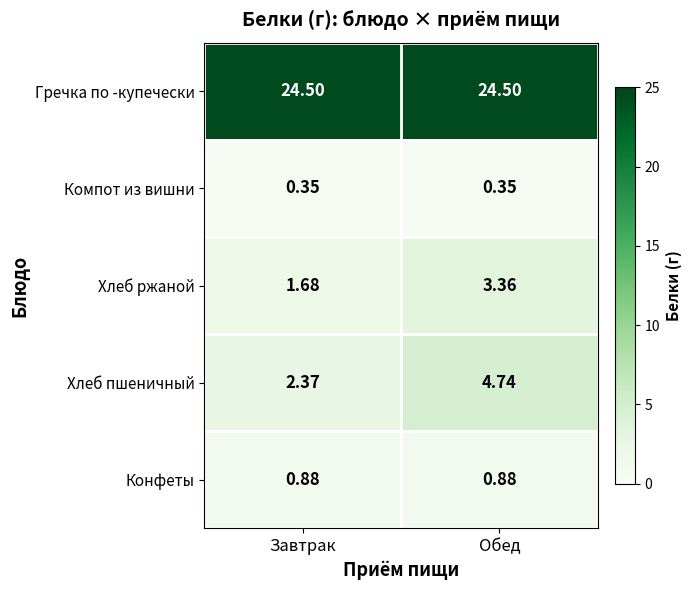

Which category has the highest value in the Хлеб ржаной series?

Обед